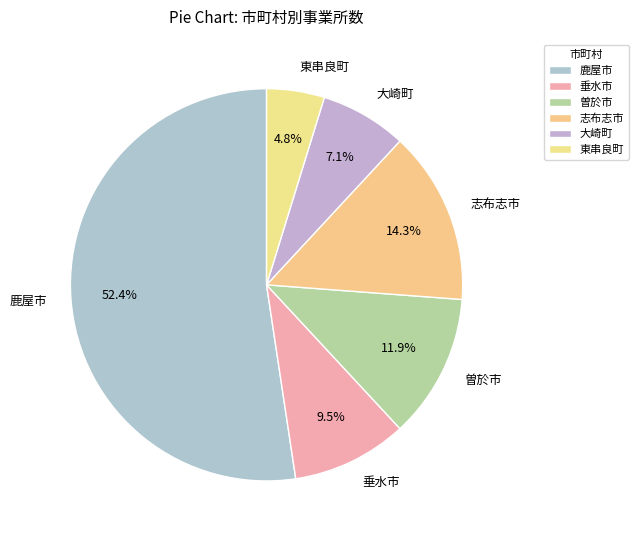

Which slice is the smallest?

東串良町